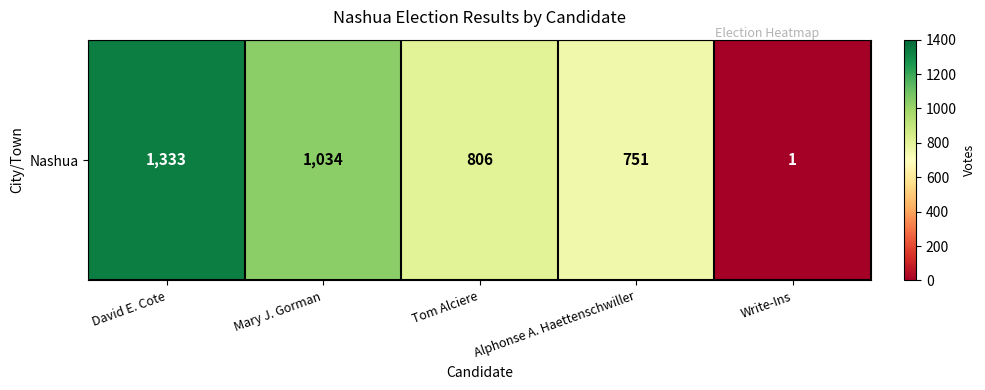

Rank the categories by value from highest to lowest.

David E. Cote, Mary J. Gorman, Tom Alciere, Alphonse A. Haettenschwiller, Write-Ins